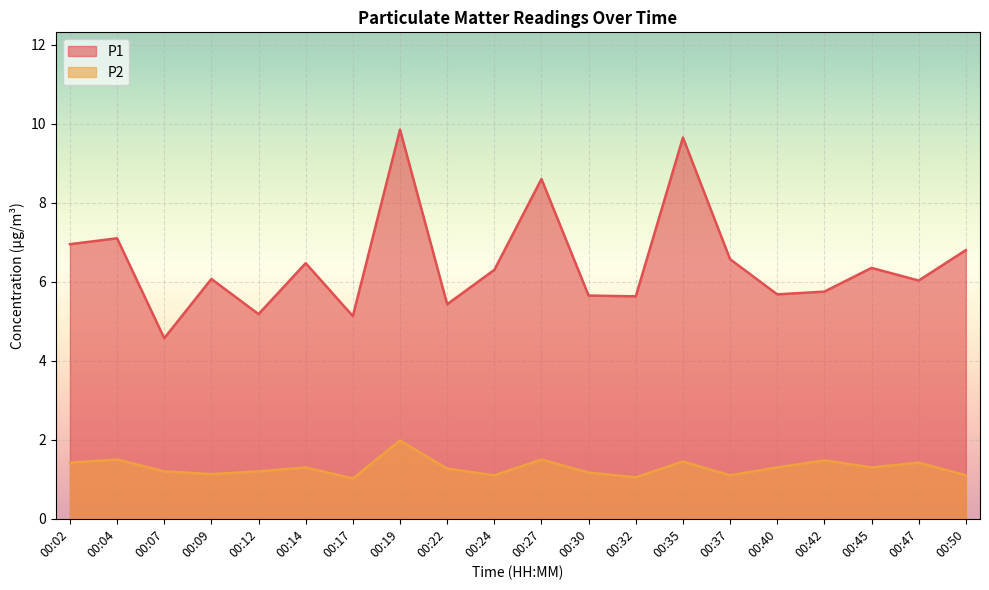

How many interior local peaks does the P1 series have?

7